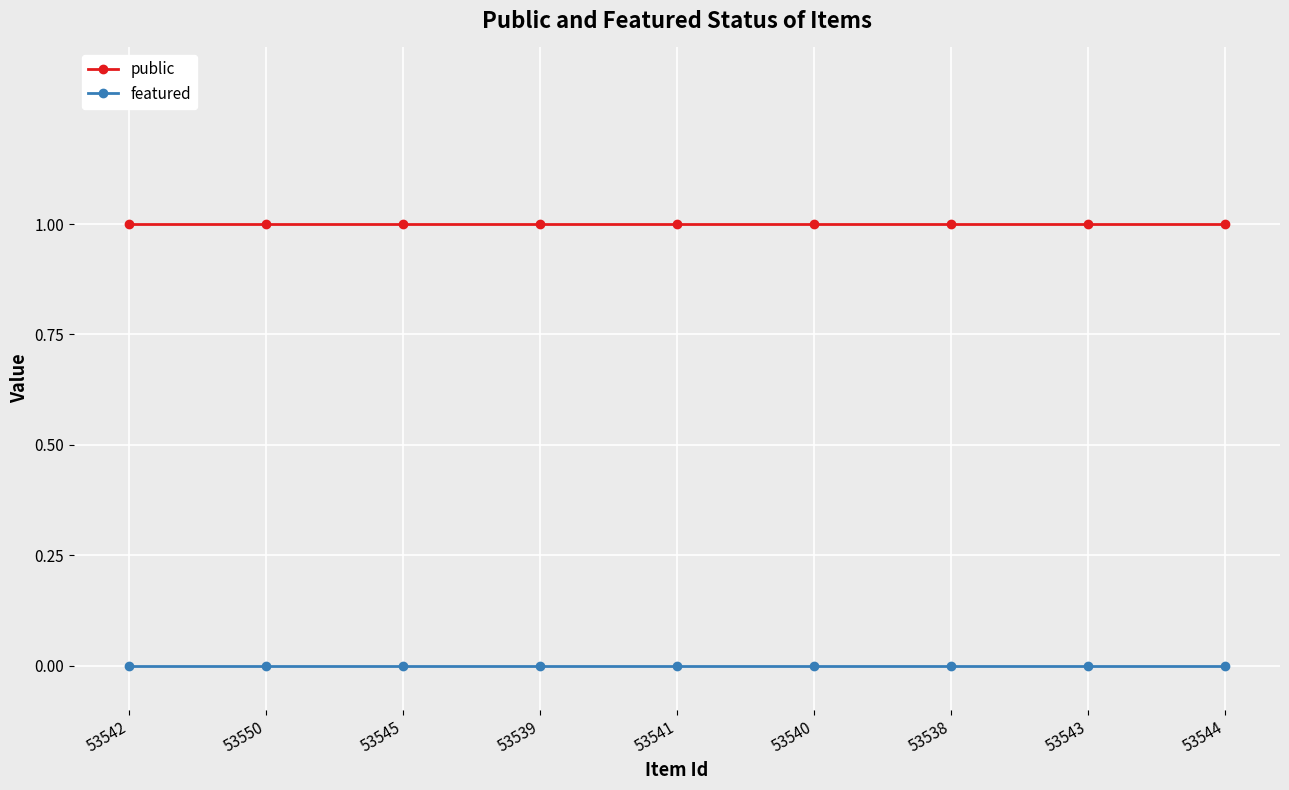

Rank the series by their average value, from highest to lowest.

public, featured